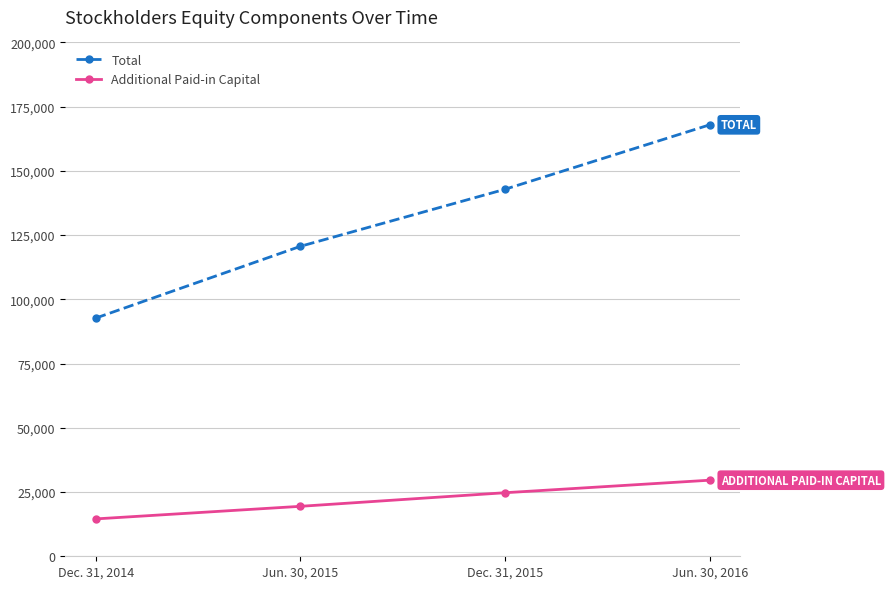

What is the spread (max minus min) of values at Jun. 30, 2016?

138326